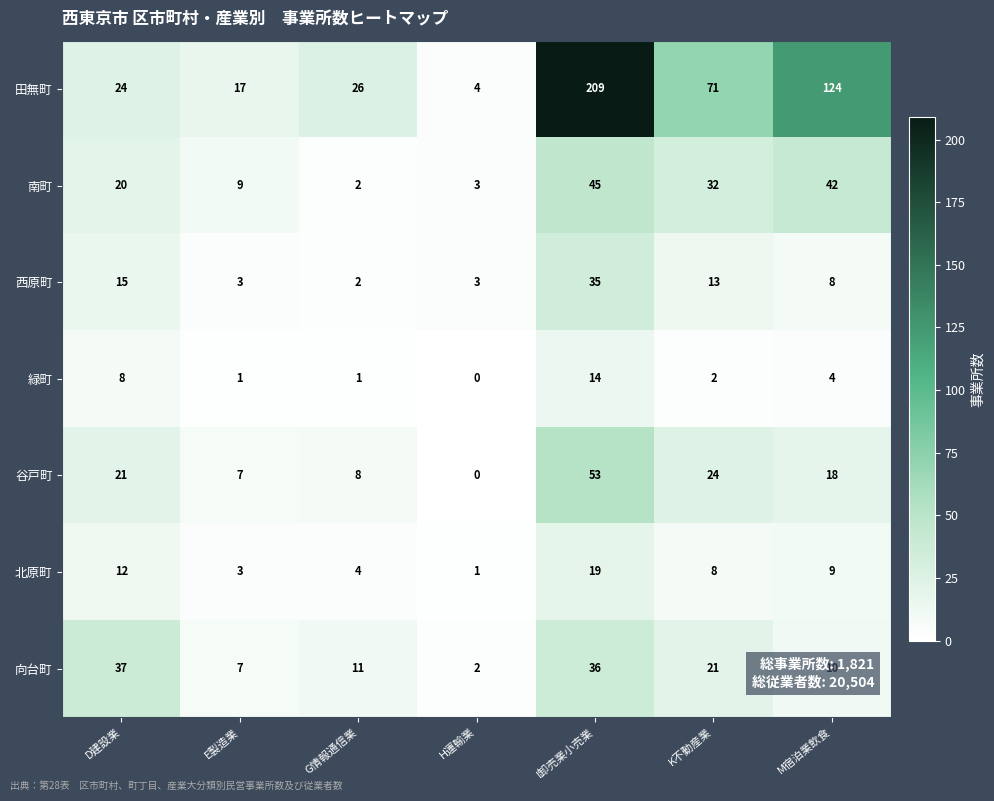

At which label does 向台町 first exceed 11?

D建設業